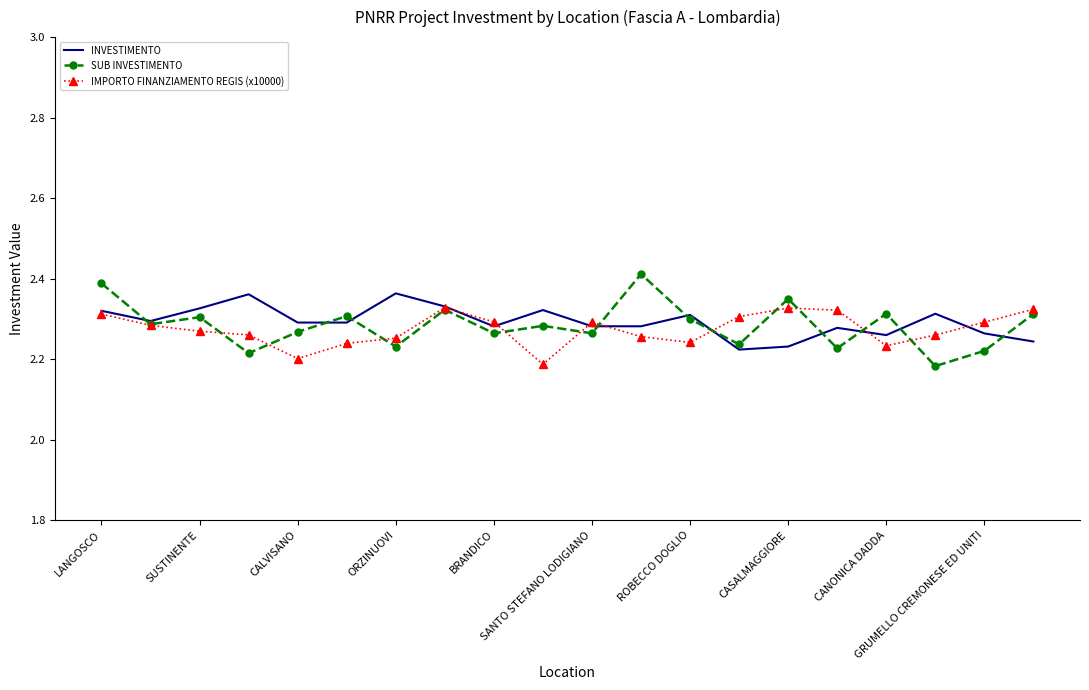

Which series has the widest spread of values?

SUB INVESTIMENTO